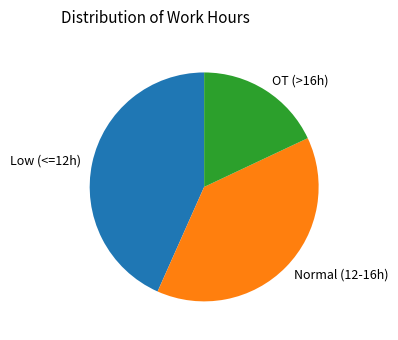

What is the smallest slice in the pie chart?

OT (>16h)